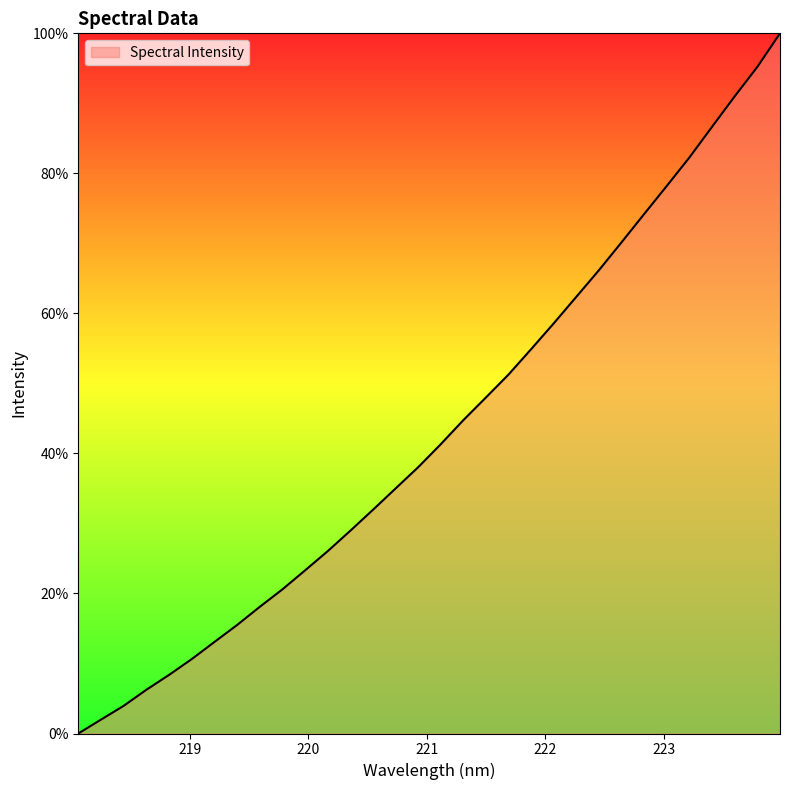

What is the greatest value displayed?

100.0